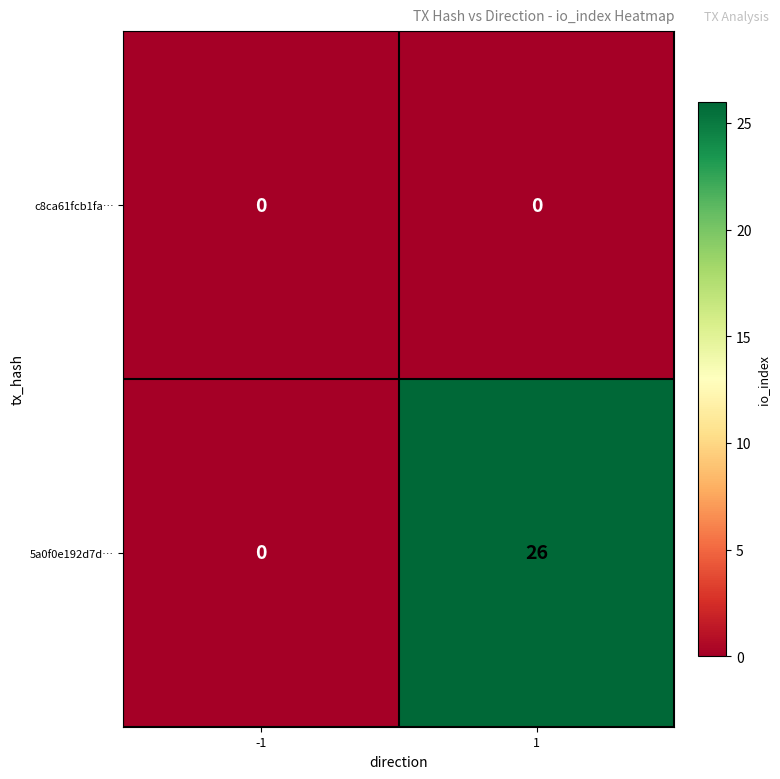

Is it true that c8ca61fcb1fa… equals 0 at -1?

True